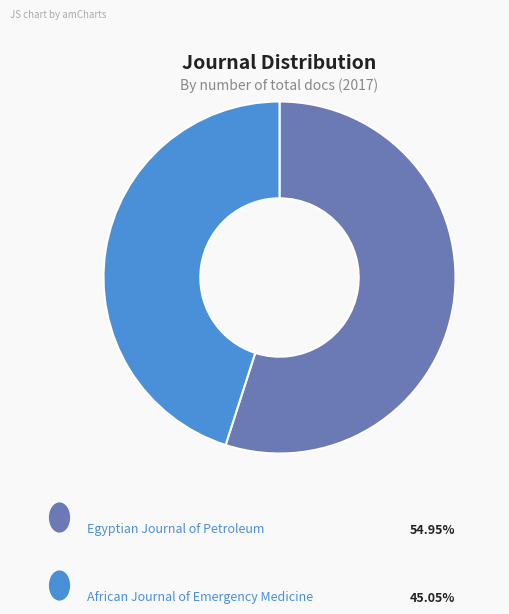

Does any single category account for the majority?

Yes